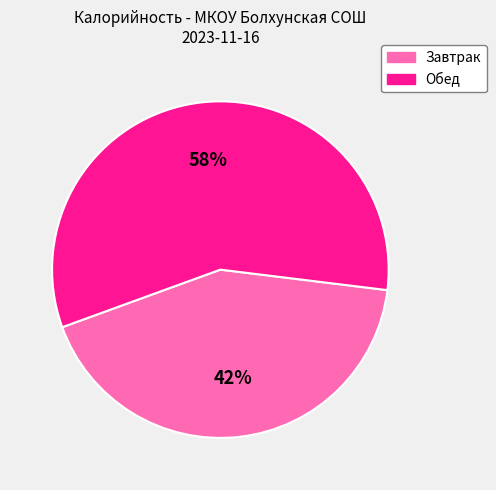

Is there any slice that represents more than half of the pie?

Yes